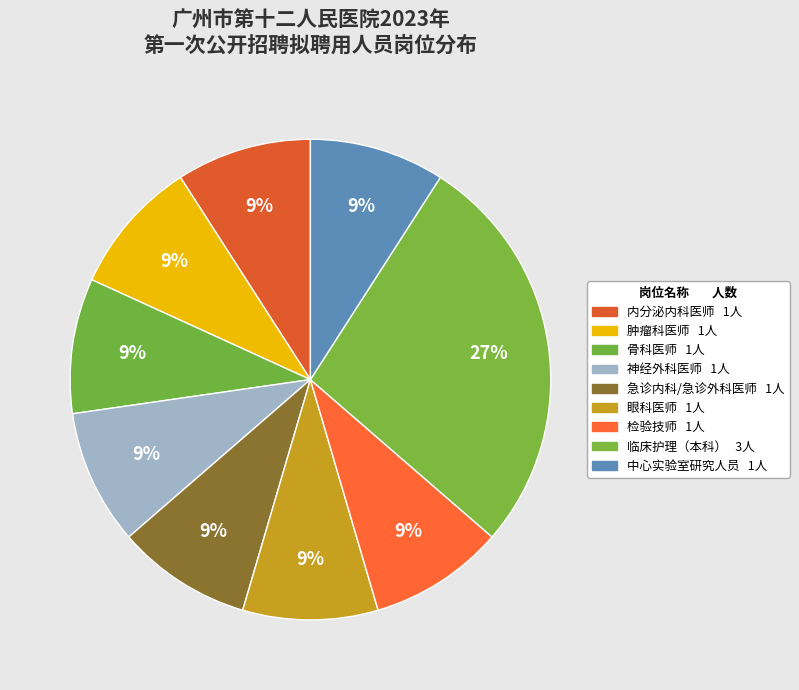

What percentage is the 眼科医师 slice, to the nearest percent?

9%